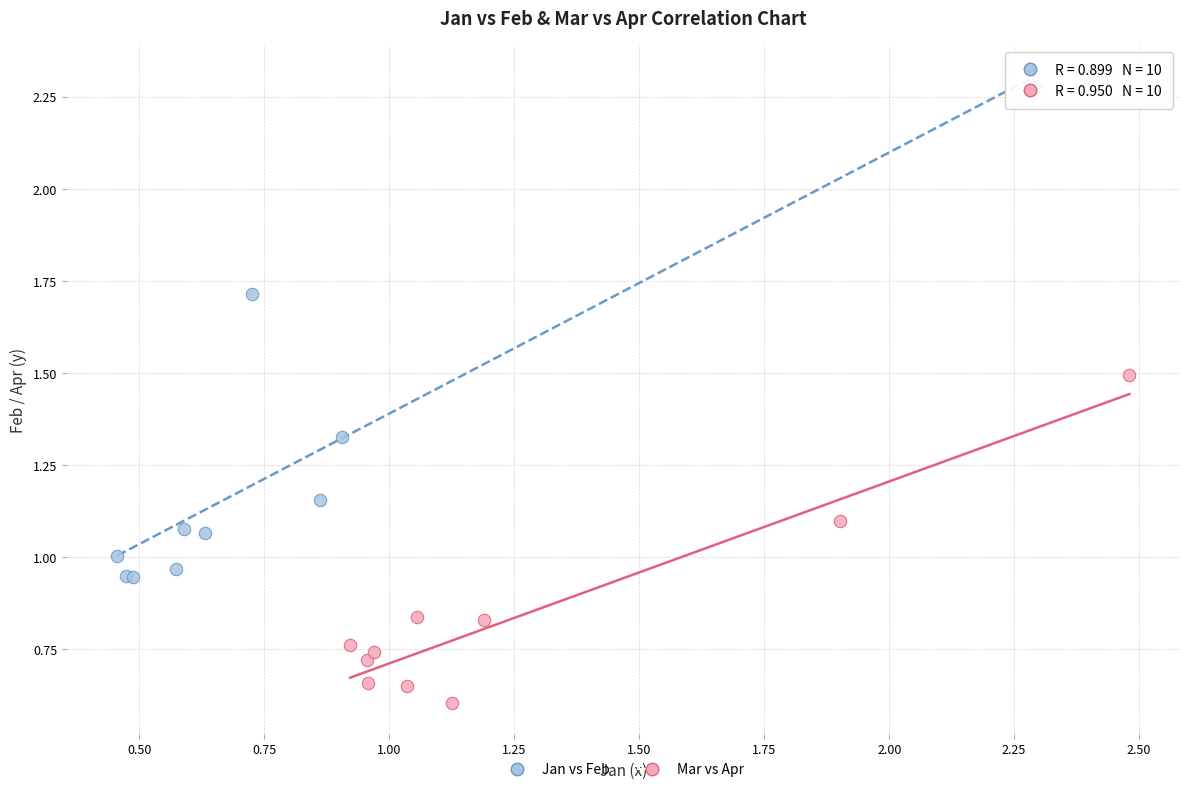

Which series reaches the maximum Y coordinate?

Jan vs Feb